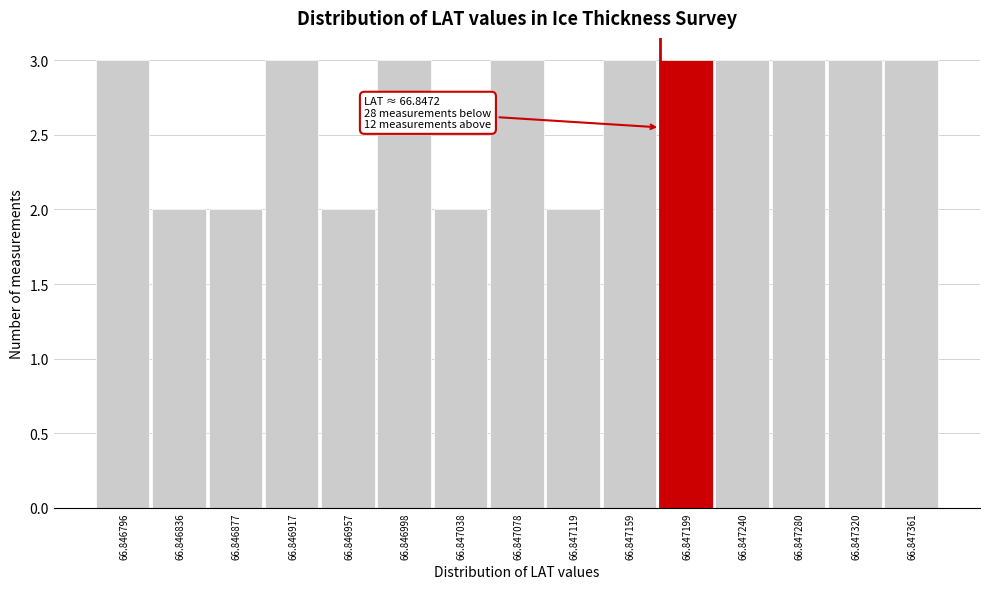

Reading left to right, list all the values displayed in this chart.

66.846796=3	66.846836=2	66.846877=2	66.846917=3	66.846957=2	66.846998=3	66.847038=2	66.847078=3	66.847119=2	66.847159=3	66.847199=3	66.847240=3	66.847280=3	66.847320=3	66.847361=3